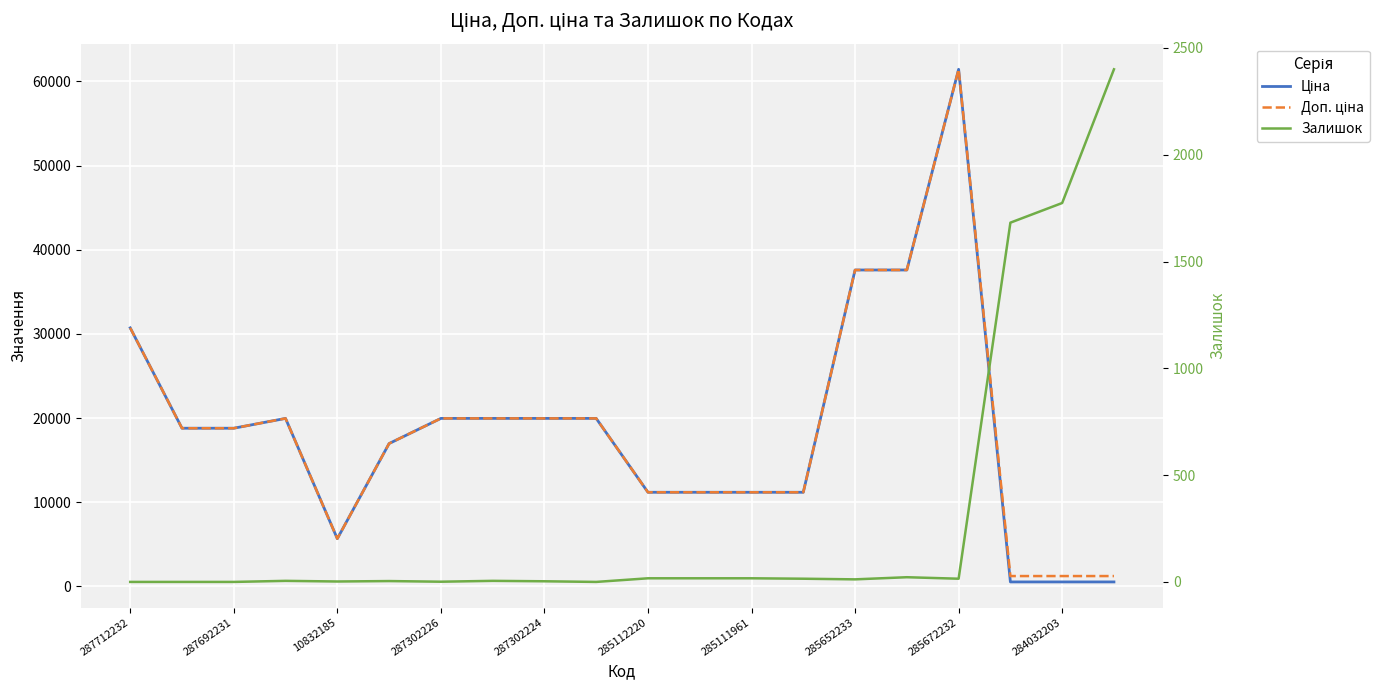

True or false: Доп. ціна and Залишок cross at least once.

True